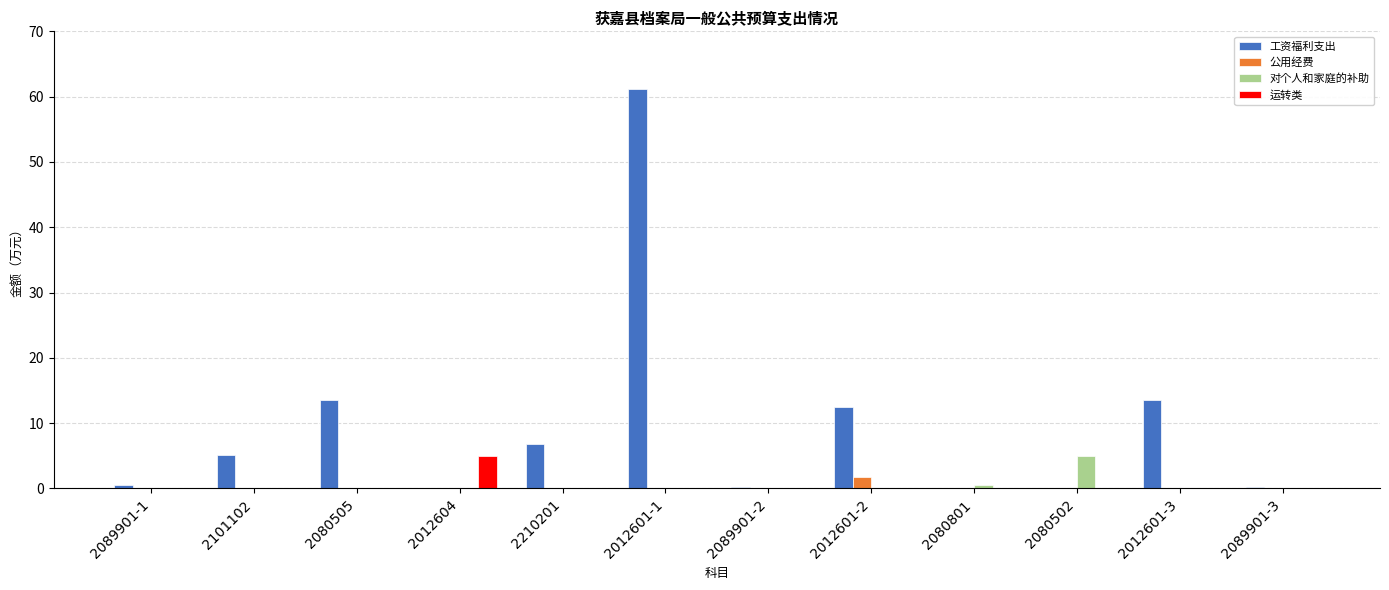

How many categories are shown in the chart?

12